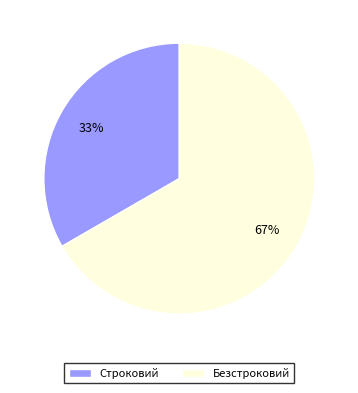

The Строковий slice represents 33% of the pie. True or false?

True